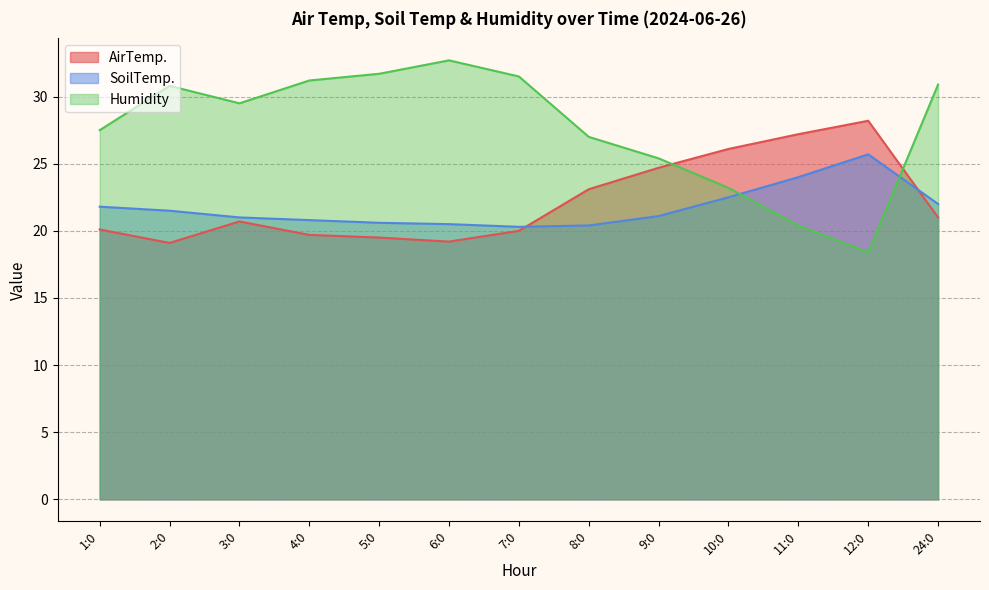

Where is SoilTemp. nearest to the value 23?

10:0